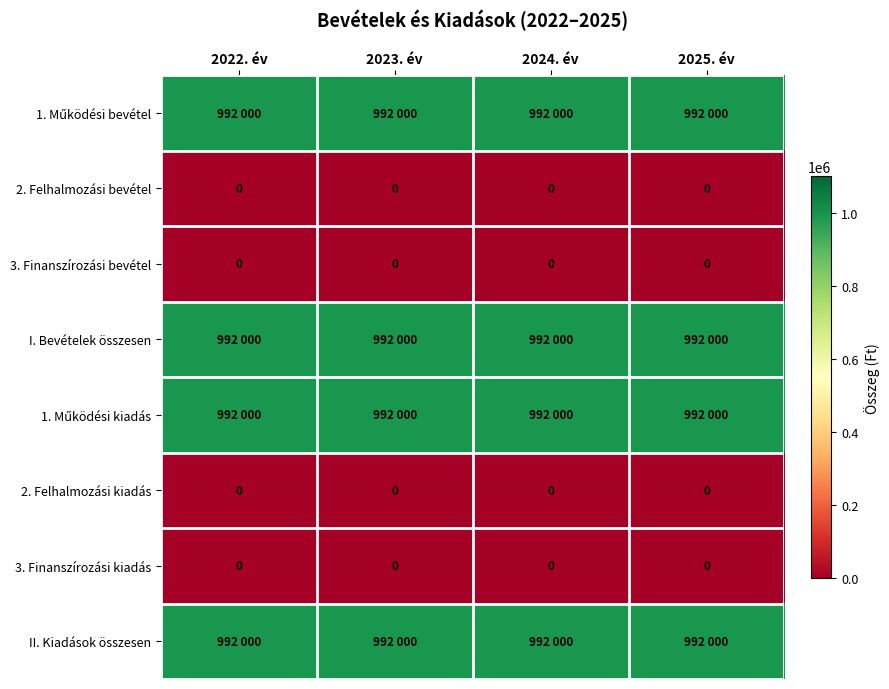

Which has a higher value, 2022. év or 2023. év?

2022. év